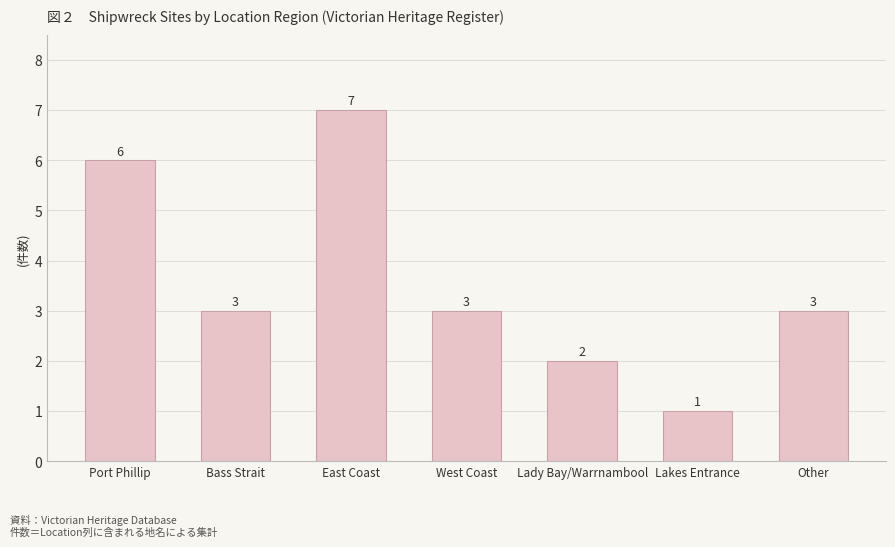

How many bars are there in total?

7